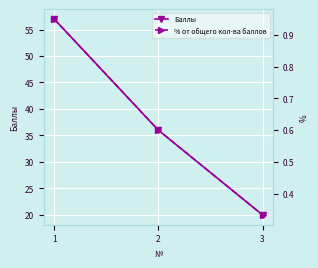

At how many categories does at least one series exceed 8?

3